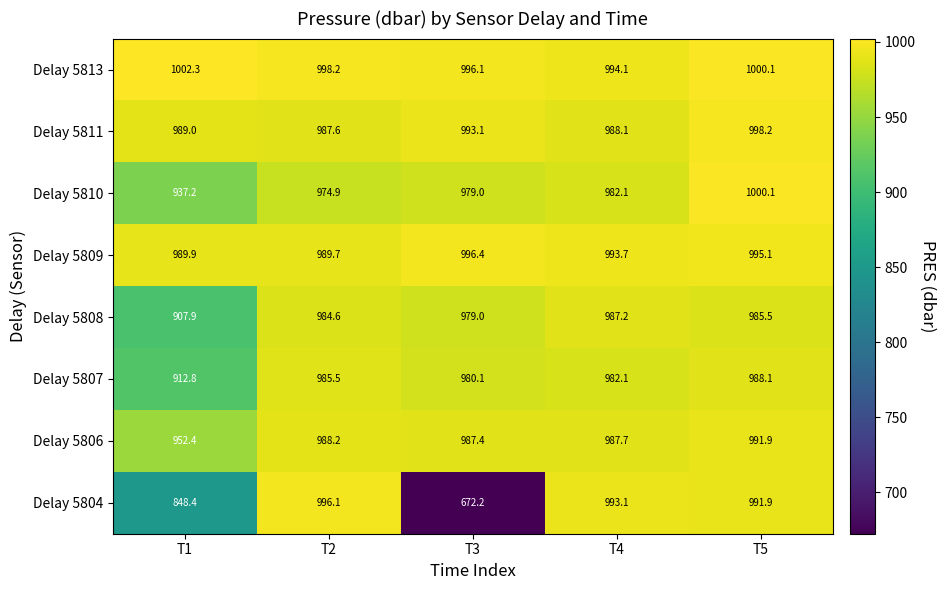

What is the difference between the maximum and minimum values in the Delay 5809 series?

6.7